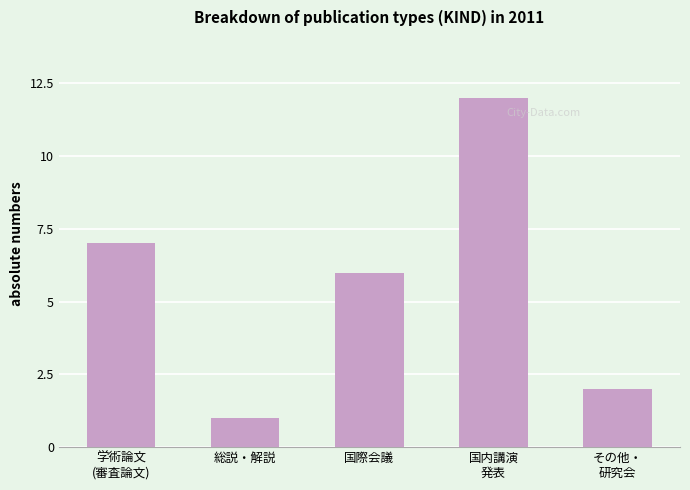

How many data points does each series have?

5